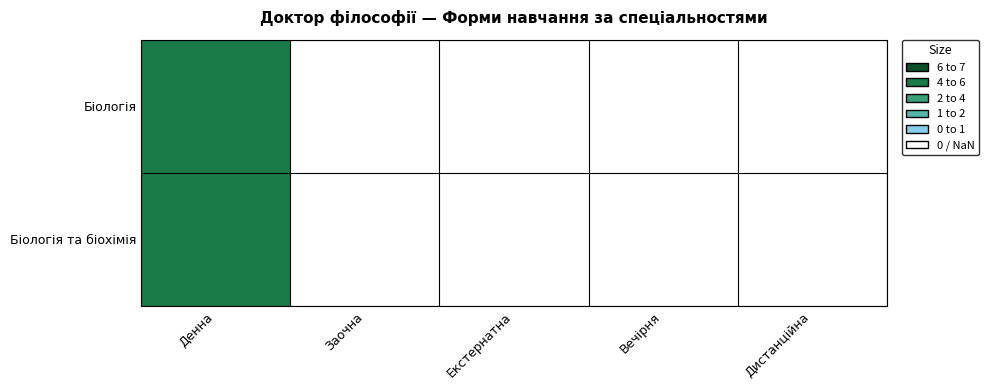

Which category has the lowest value across all series?

Заочна